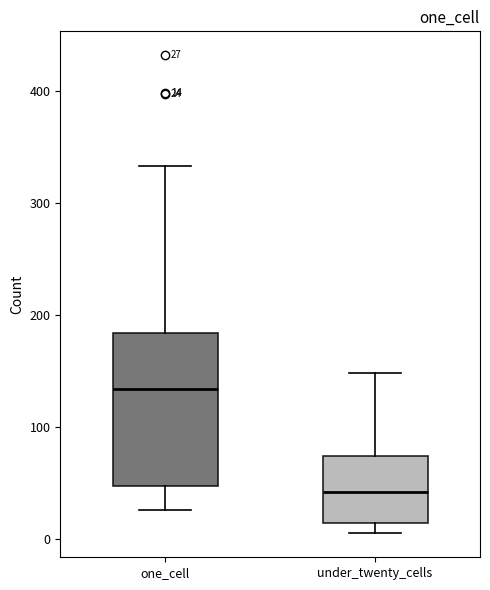

Which box has the highest median line?

one_cell